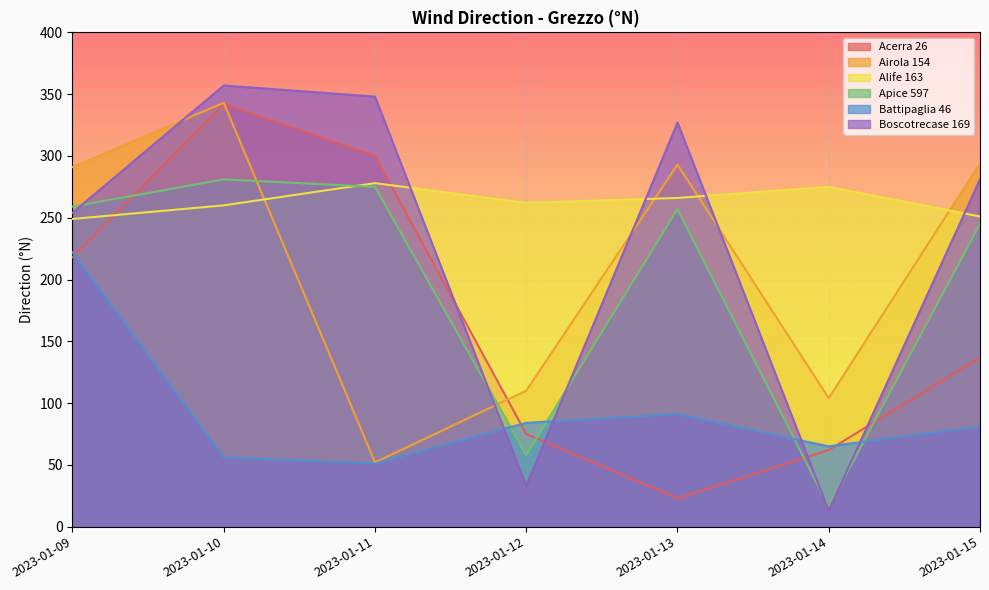

At which category is the sum across all series the highest?

2023-01-10